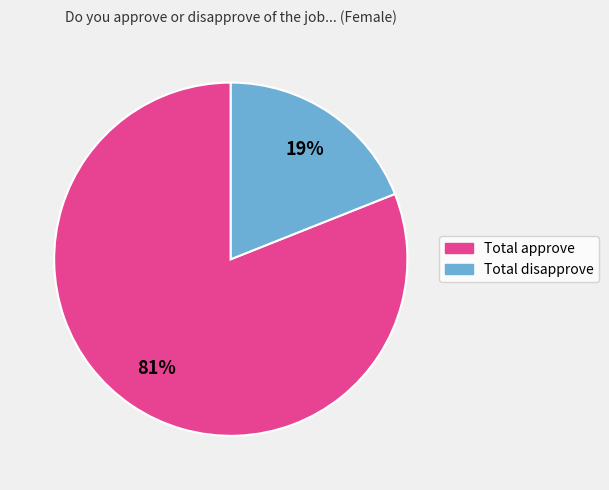

Count the number of slices in the pie.

2